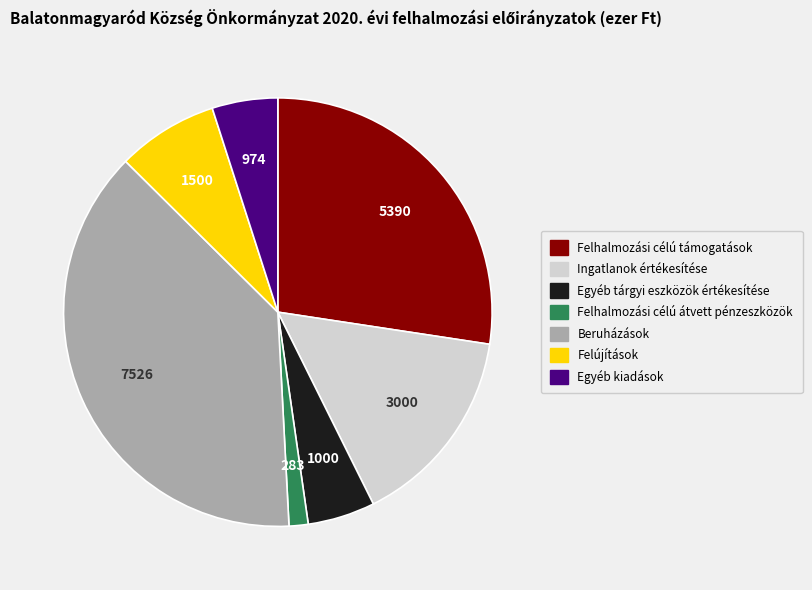

Is it true that Ingatlanok értékesítése is 15% of the pie?

True